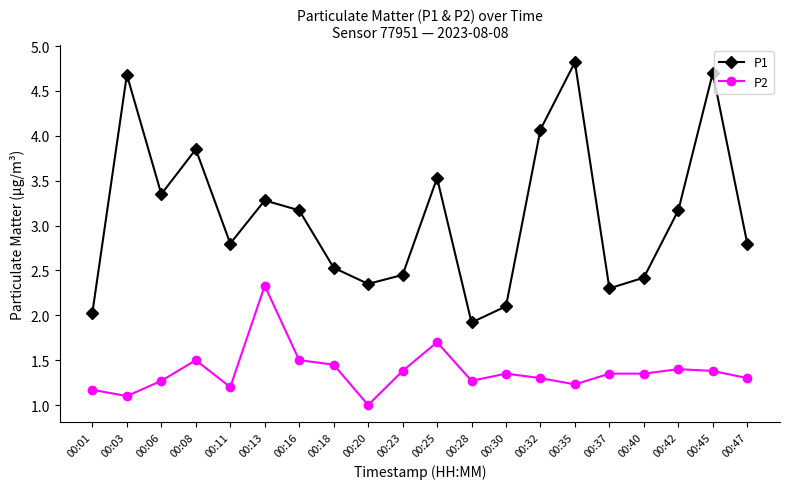

At how many categories does at least one series exceed 1?

20